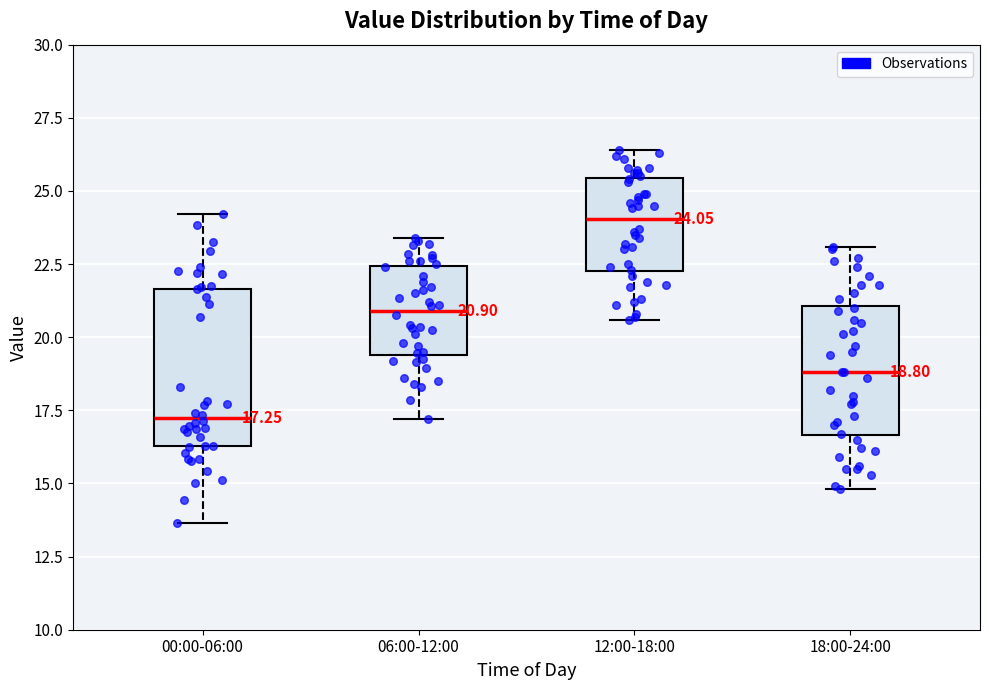

Which box's median line is the lowest?

00:00-06:00